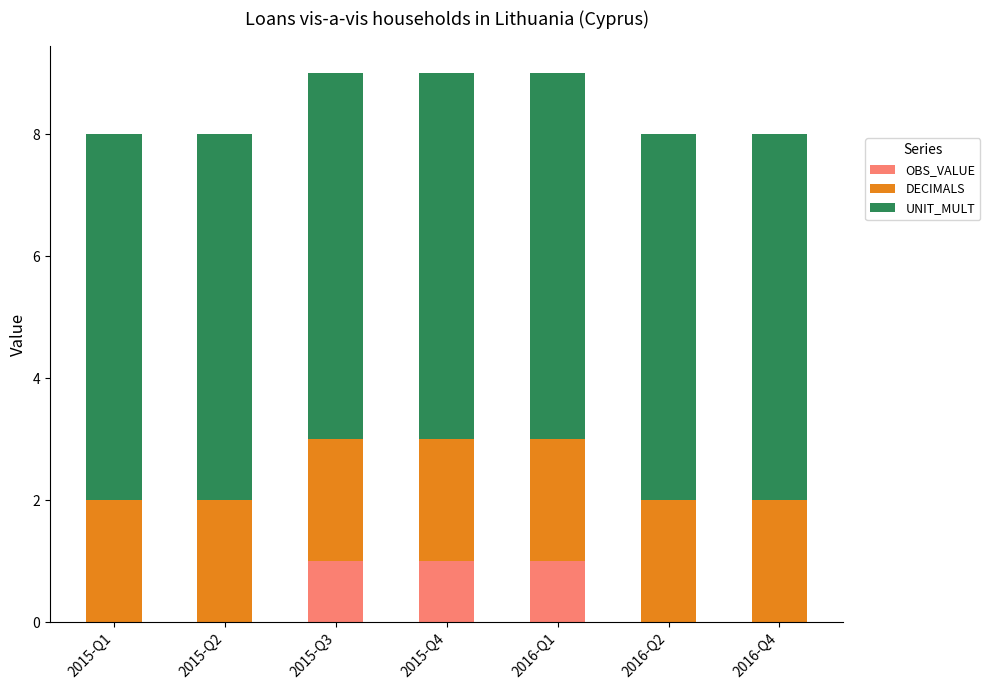

How many series are shown in this chart?

3